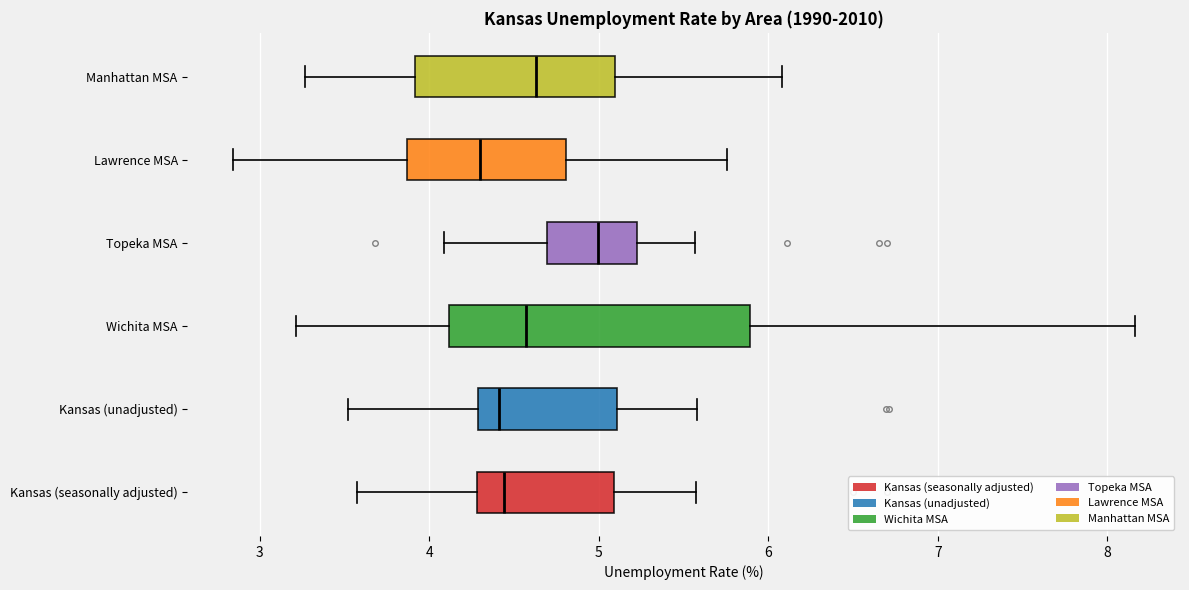

Reading bottom to top, transcribe this box plot: for each box, give where its median line is, the range the box spans, and where its two whiskers end, as read against the x-axis. The values are not printed on the chart, so give them approximately, as read against the axis.

Kansas (seasonally adjusted): median 4.4, box 4.3 to 5.1, whiskers 3.6 to 5.6
Kansas (unadjusted): median 4.4, box 4.3 to 5.1, whiskers 3.5 to 5.6
Wichita MSA: median 4.6, box 4.1 to 5.9, whiskers 3.2 to 8.2
Topeka MSA: median 5.0, box 4.7 to 5.2, whiskers 4.1 to 5.6
Lawrence MSA: median 4.3, box 3.9 to 4.8, whiskers 2.8 to 5.8
Manhattan MSA: median 4.6, box 3.9 to 5.1, whiskers 3.3 to 6.1